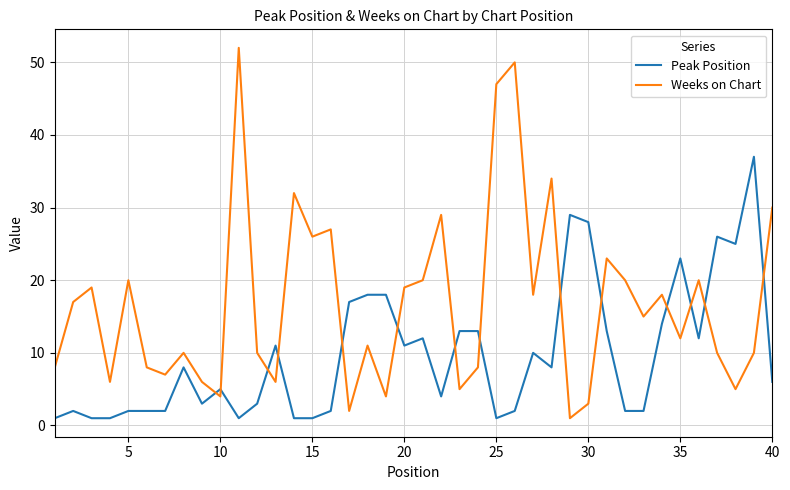

Which series has the largest range (max minus min)?

Weeks on Chart